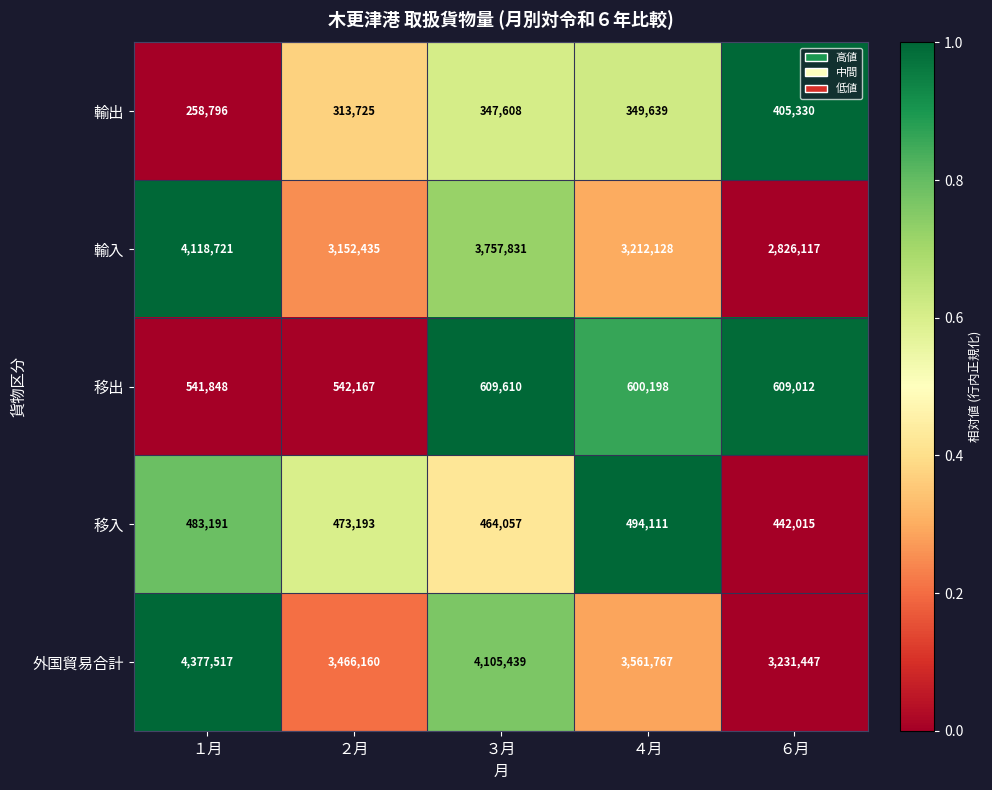

At which label does 外国貿易合計 first exceed 3561767?

１月